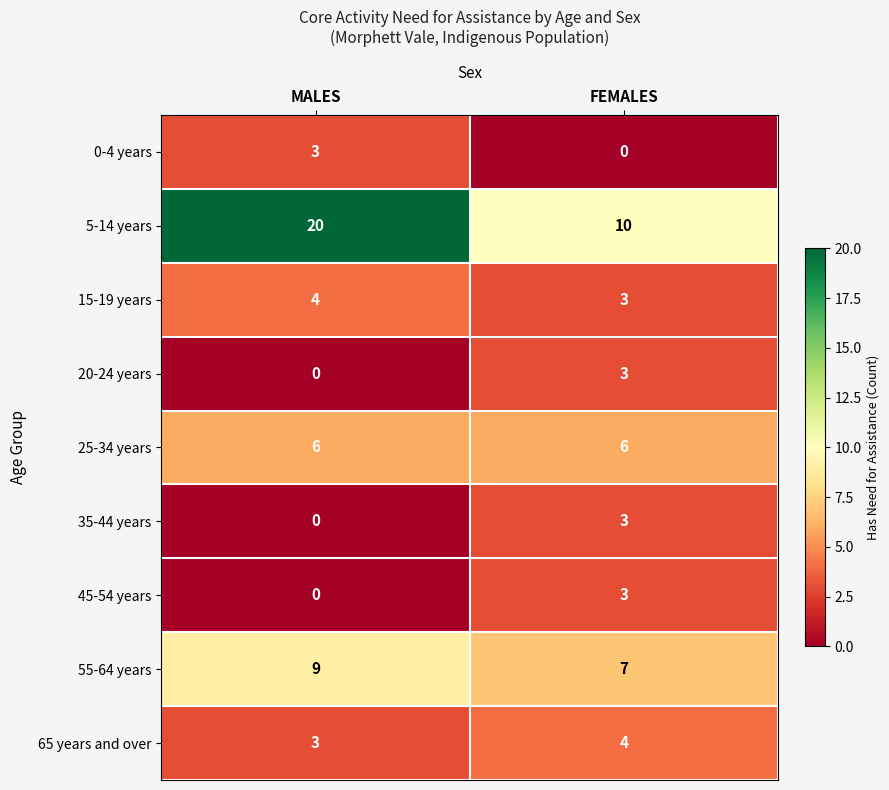

Count the number of data series in this chart.

9